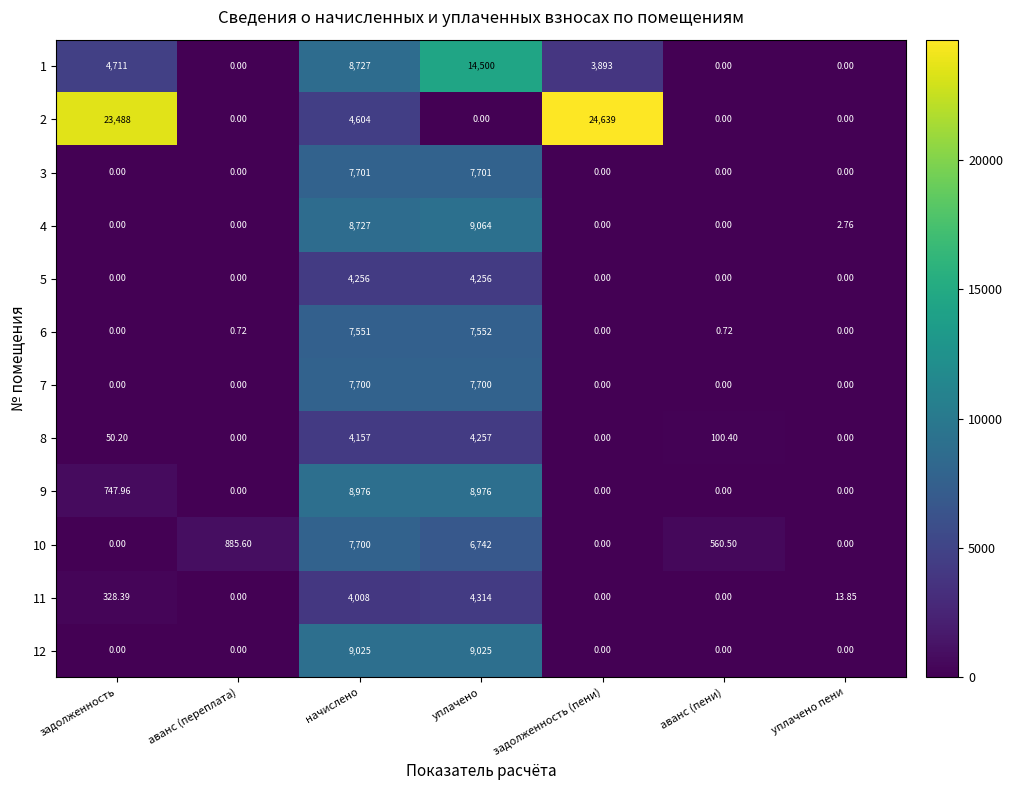

Where is 11 nearest to the value 2157?

задолженность